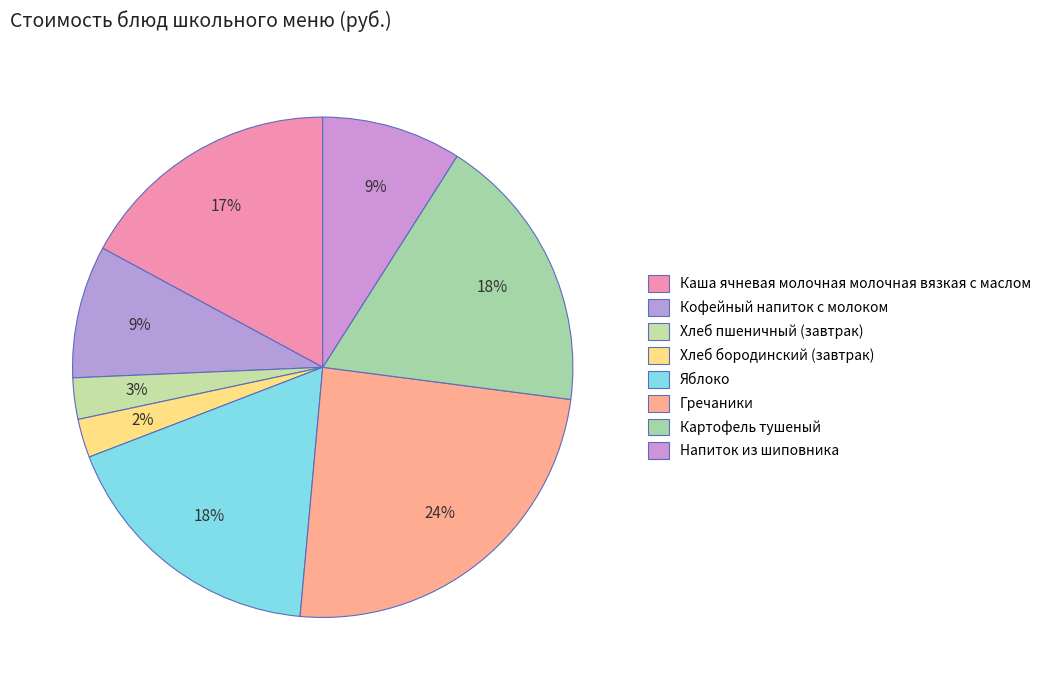

Is the sum of Гречаники and Кофейный напиток с молоком greater than half?

No